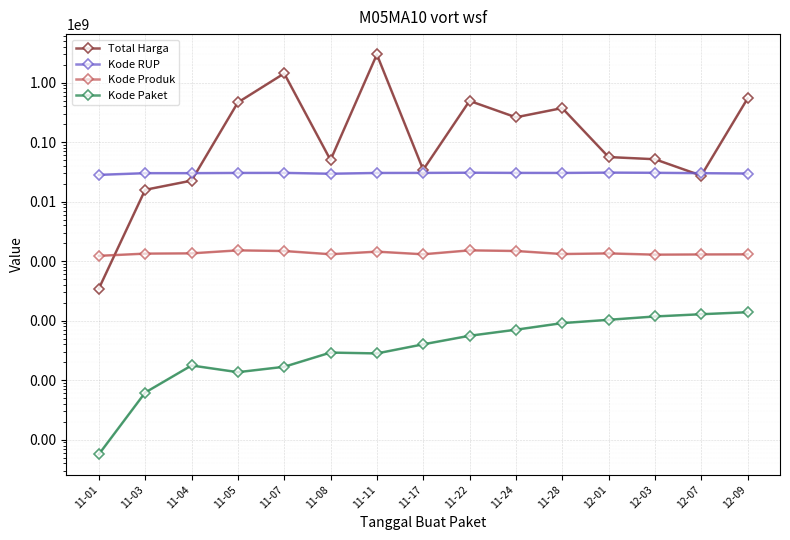

What is the smallest value displayed?

569.5